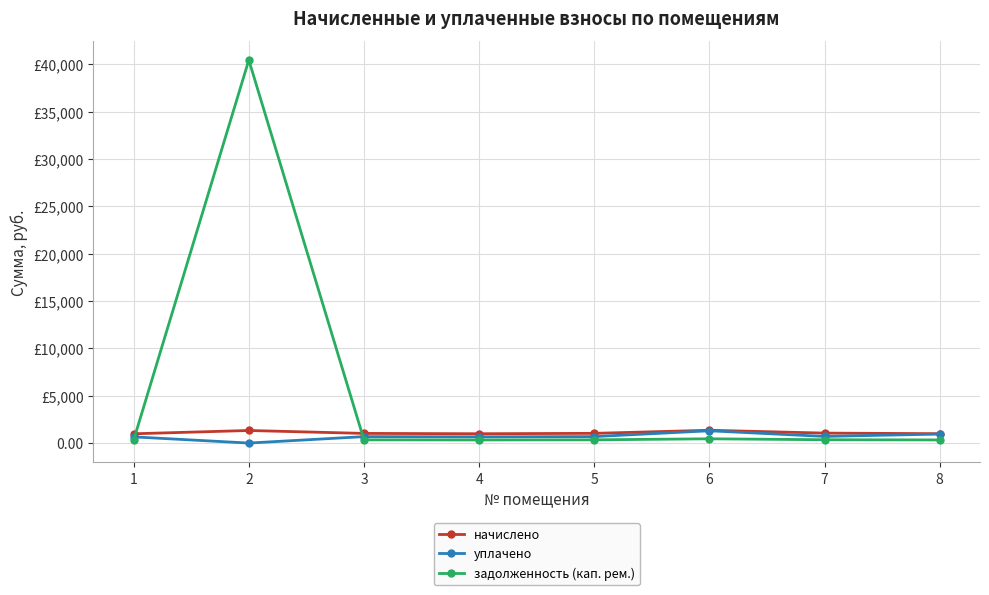

Reading right to left, extract all data points from this chart.

начислено: 988.0	1052.1	1349.8	1025.2	983.9	1019.0	1327.0	979.8
уплачено: 948.8	701.4	1296.2	683.5	655.9	679.4	0.0	653.2
задолженность (кап. рем.): 329.3	350.7	449.9	341.7	328.0	339.7	40438.1	326.6